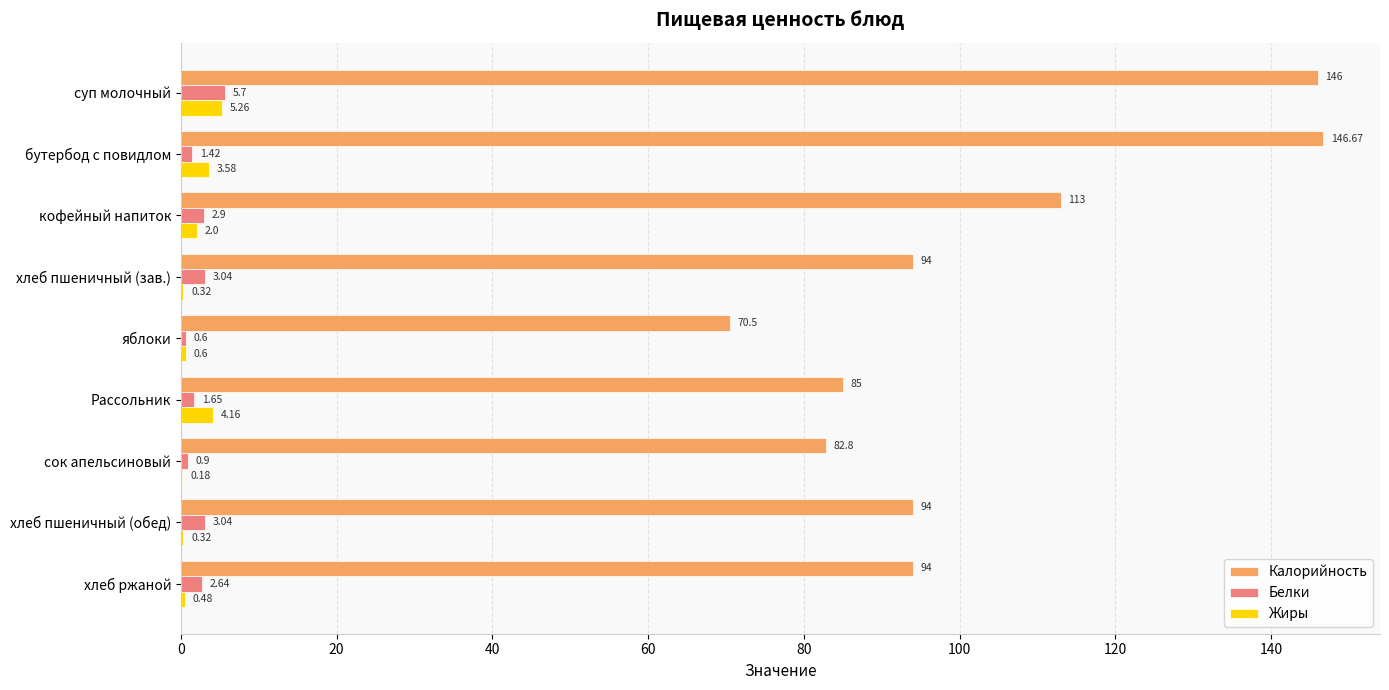

Between кофейный напиток and хлеб пшеничный (обед), which series saw the biggest shift?

Калорийность